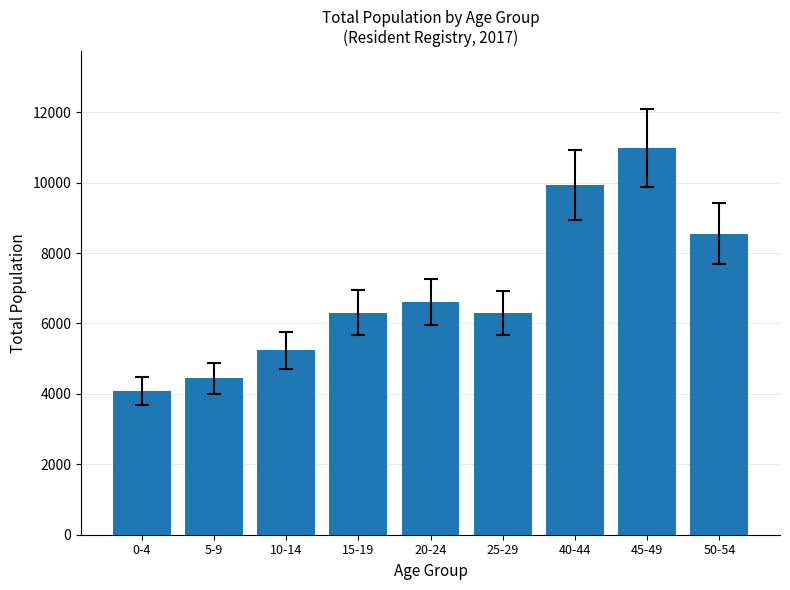

The value at 0-4 is 2382. True or false?

False